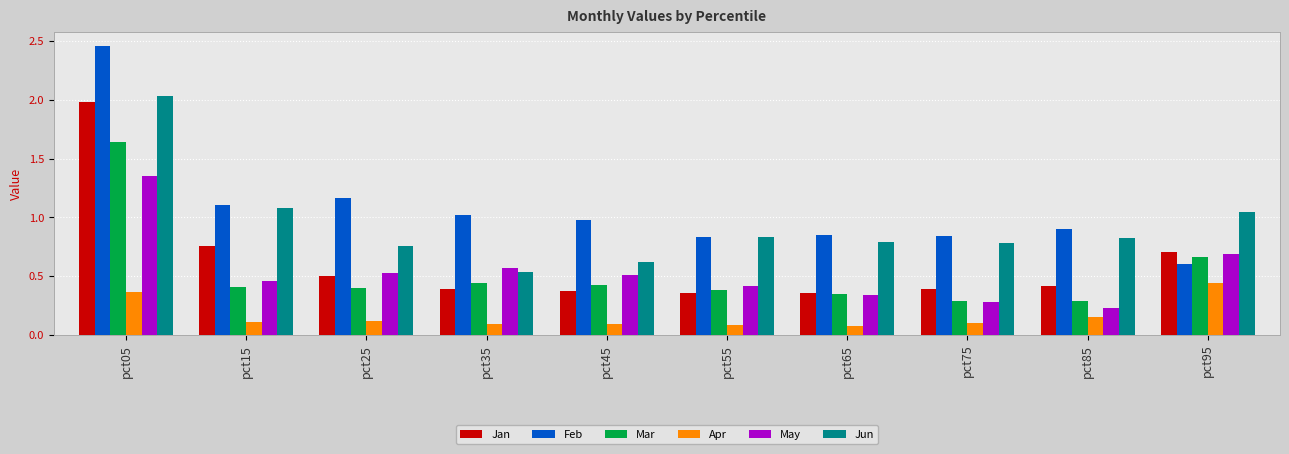

At which category is the sum across all series the highest?

pct05